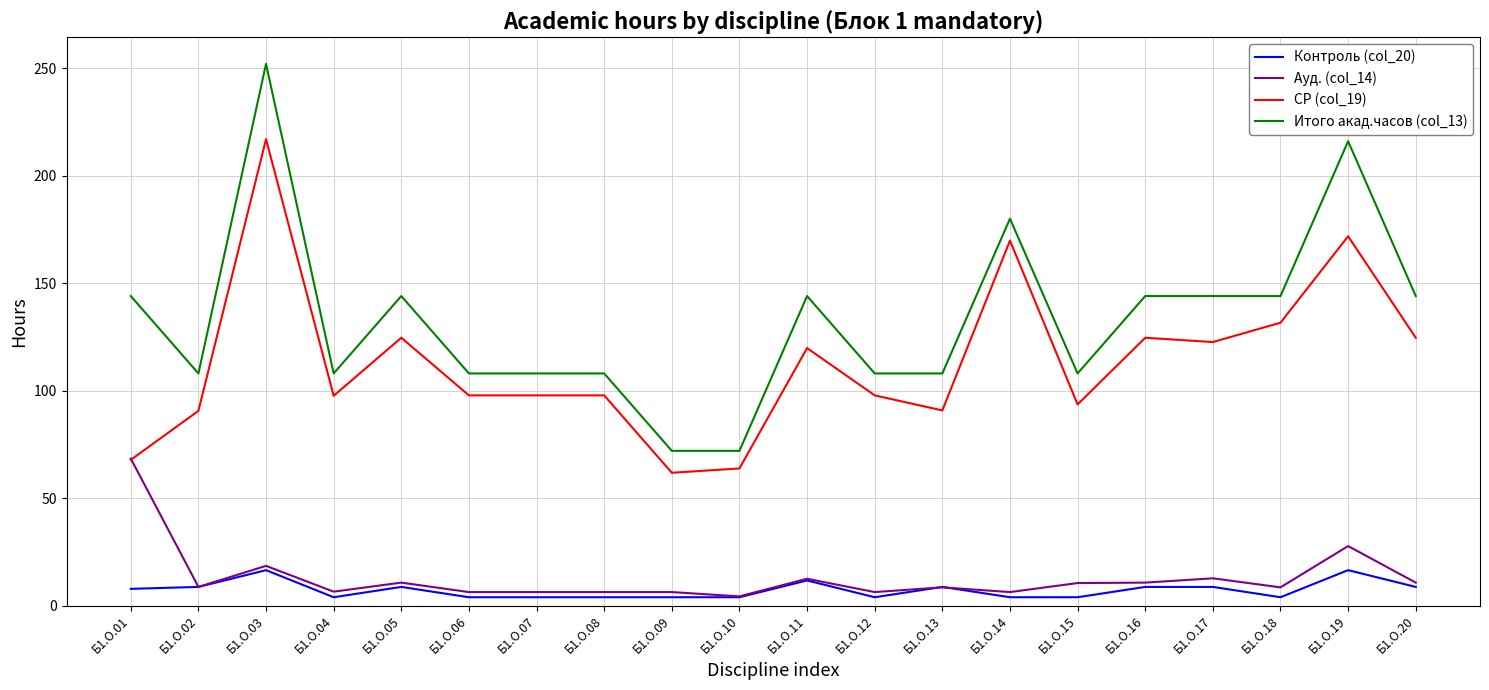

Which series has the widest spread of values?

Итого акад.часов (col_13)